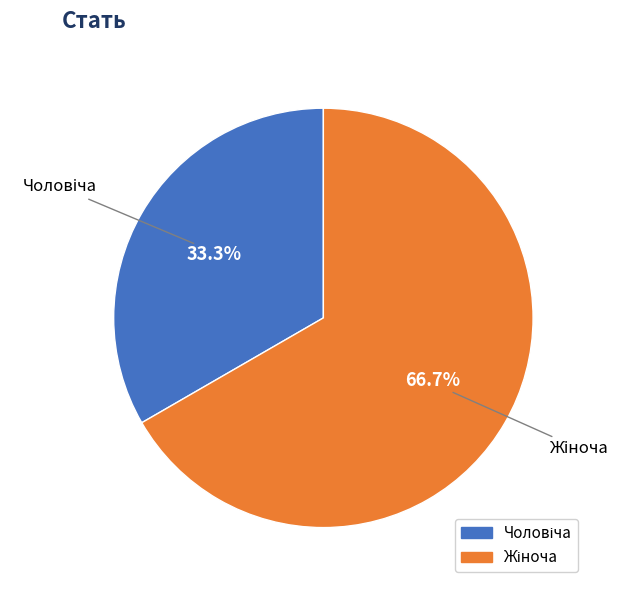

Does any single category account for the majority?

Yes